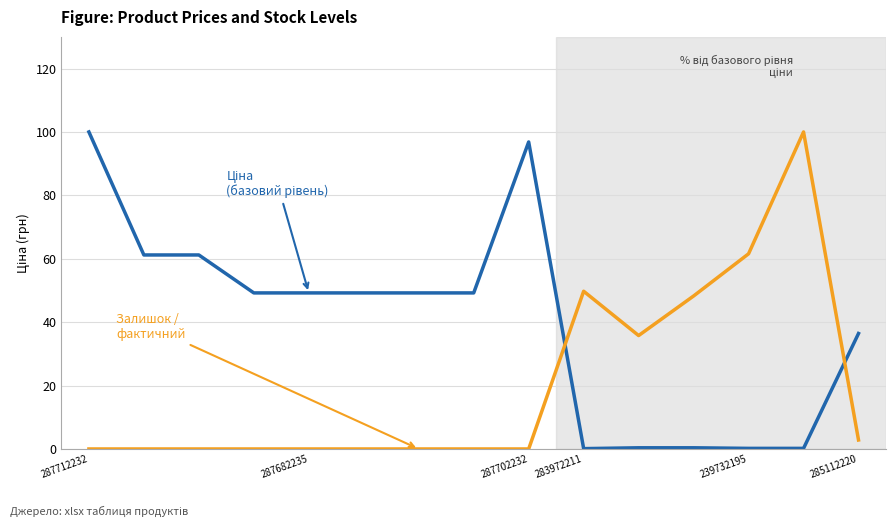

What is the greatest value displayed?

100.0